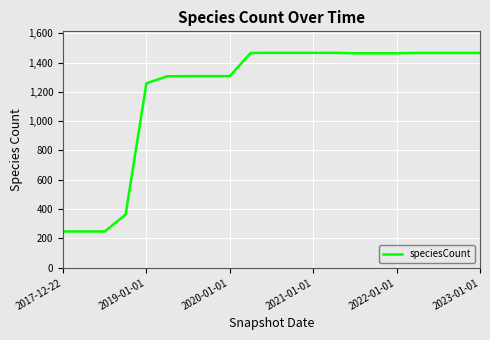

What is the difference between the maximum and minimum values?

1218